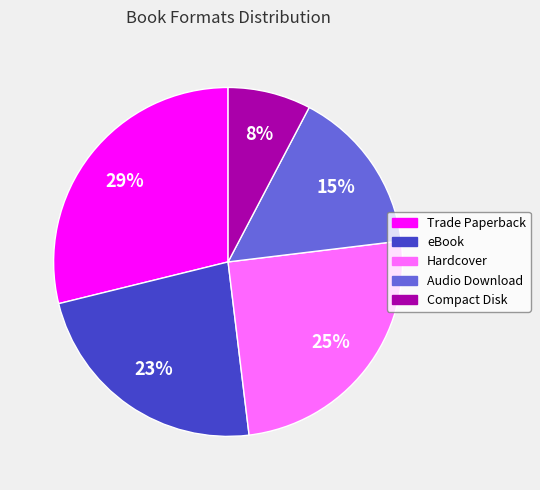

What percentage is the Hardcover slice, to the nearest percent?

25%